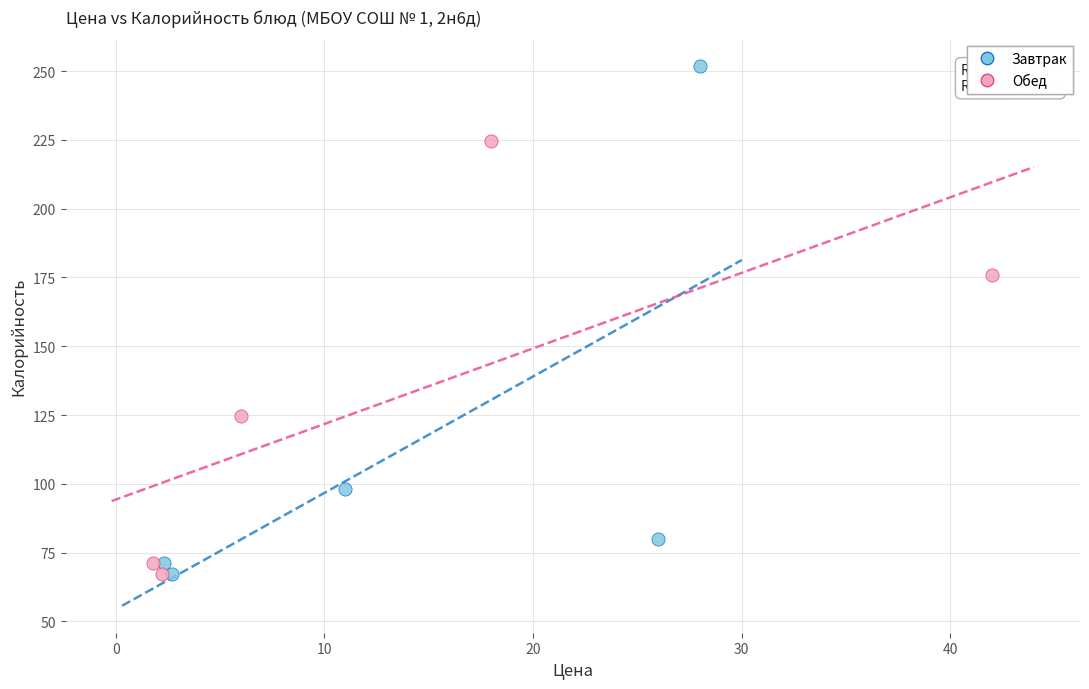

Which series has the widest spread of Y values?

Завтрак